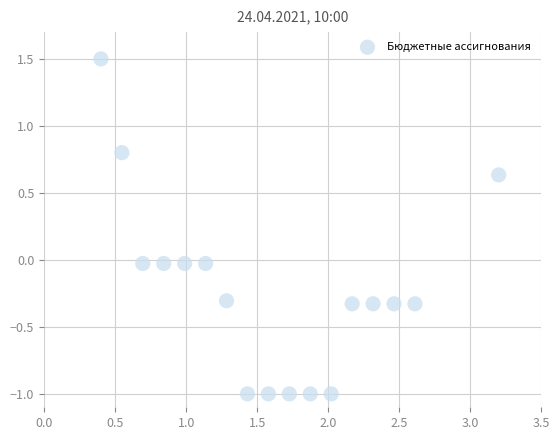

What is the range of X values (max minus min)?

2.8